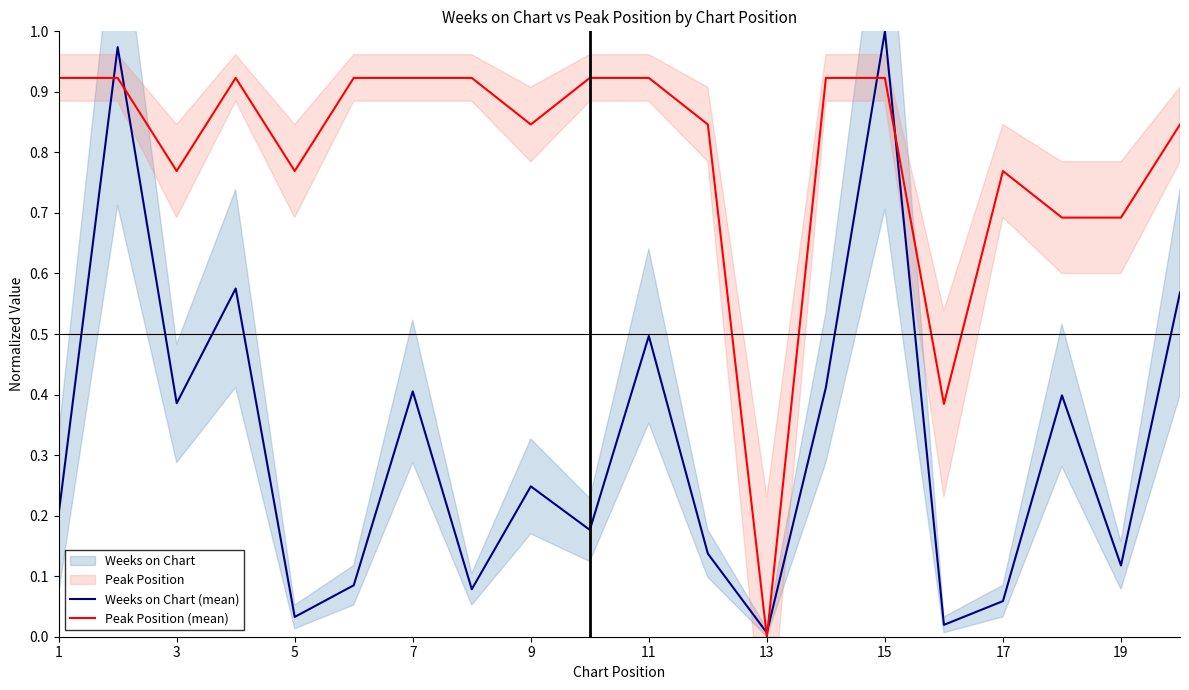

The value of Weeks on Chart (mean) at 11 is 0.1. True or false?

False